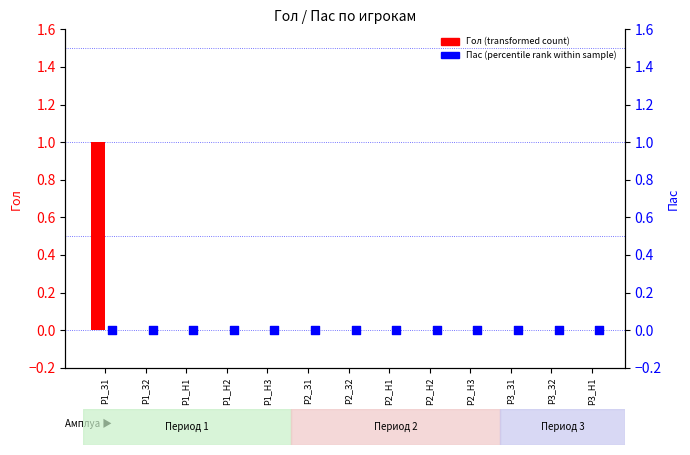

Which series contains the lowest Y value?

Гол